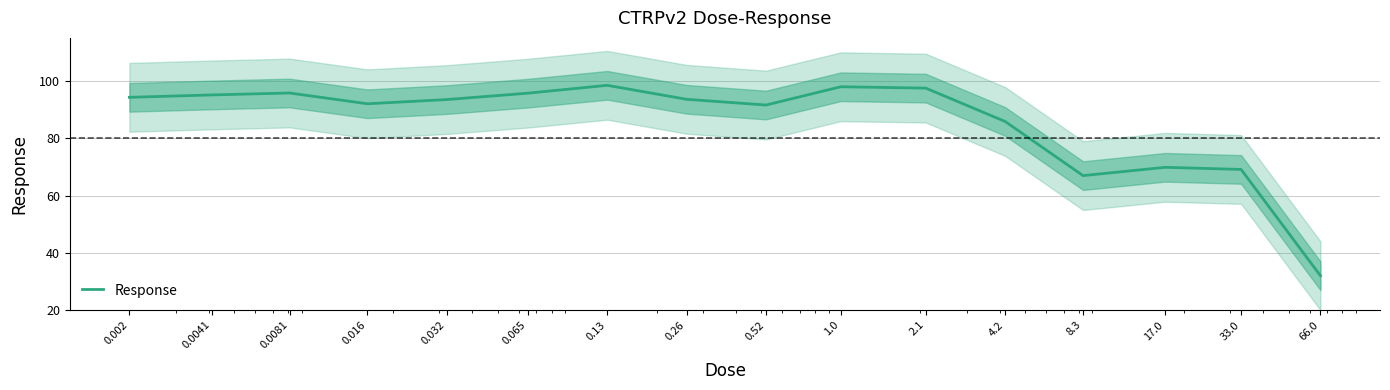

The chart shows a value of 156.0 at 2.1. True or false?

False